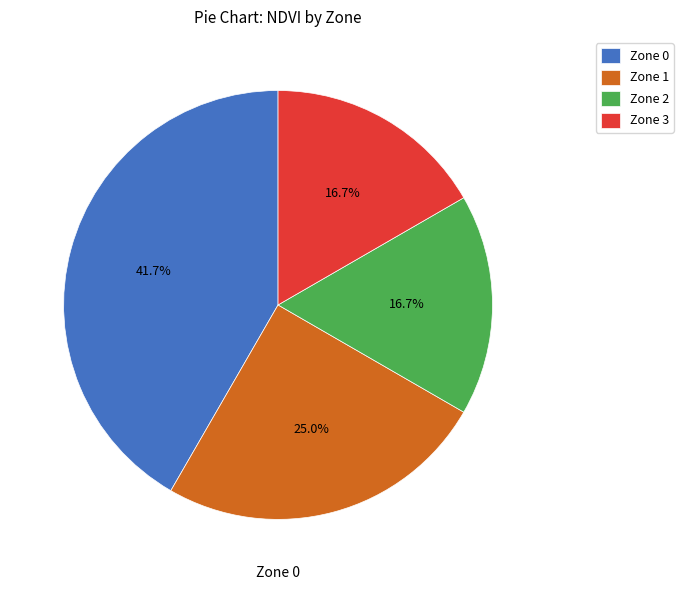

What portion of the pie excludes Zone 2?

83.3%